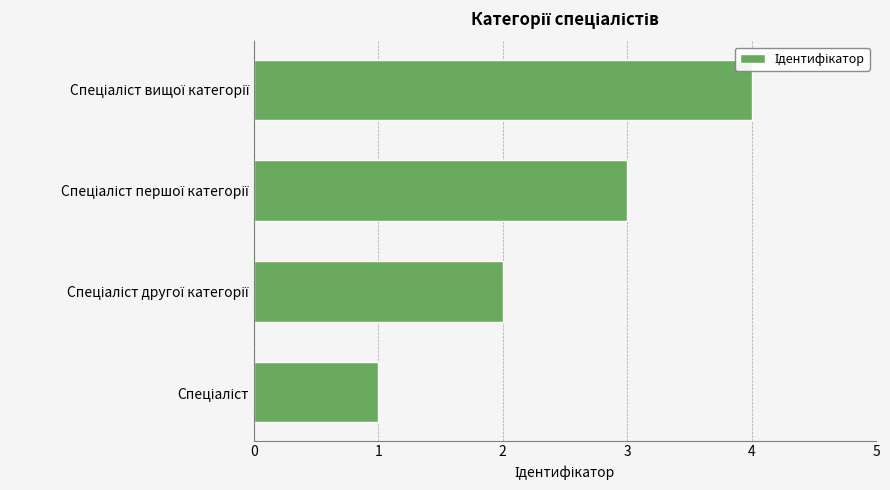

What is the sum of all values?

10